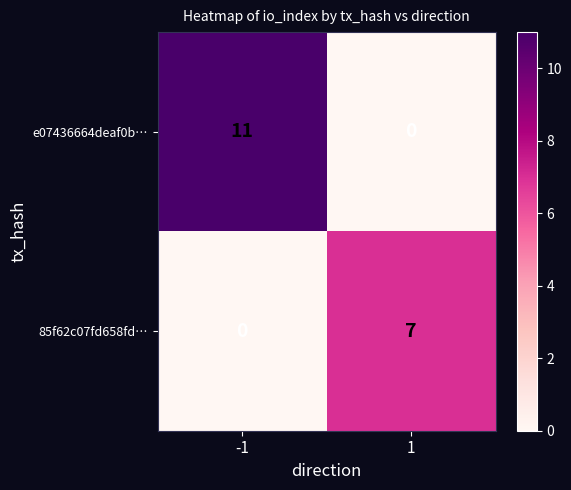

Between -1 and 1, which series saw the biggest shift?

e07436664deaf0b…